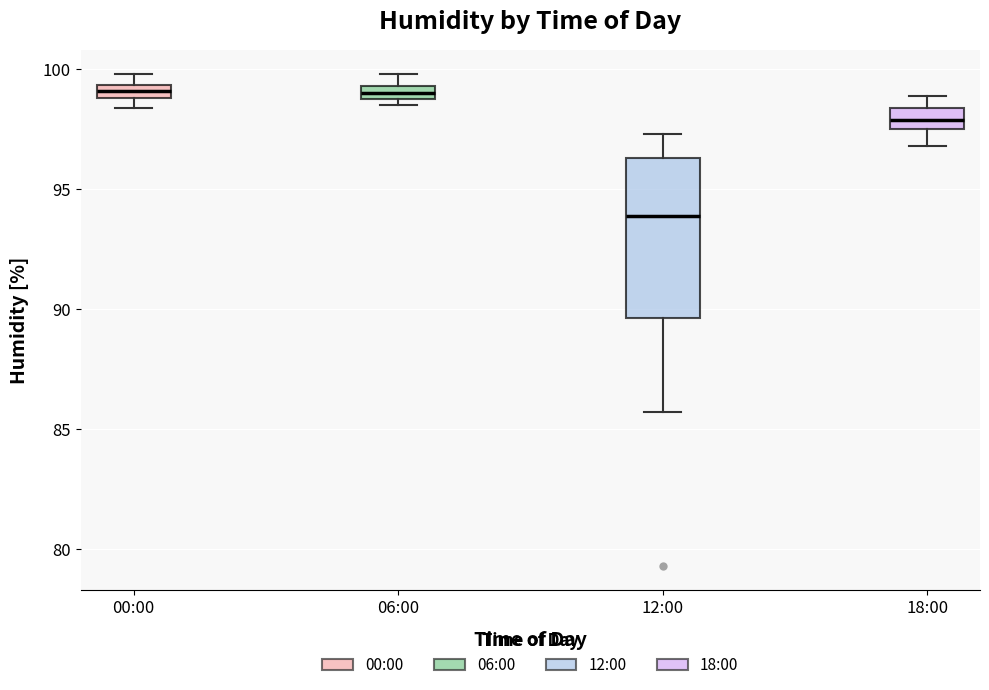

Comparing the boxes themselves (not the whiskers), which one is the tallest?

12:00